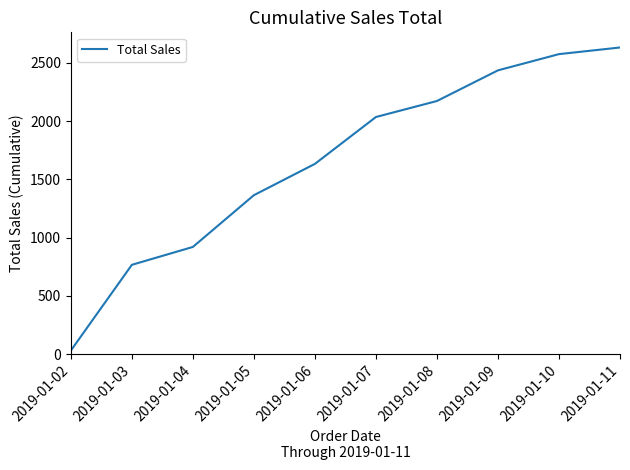

Count the number of values greater than 2035.

5